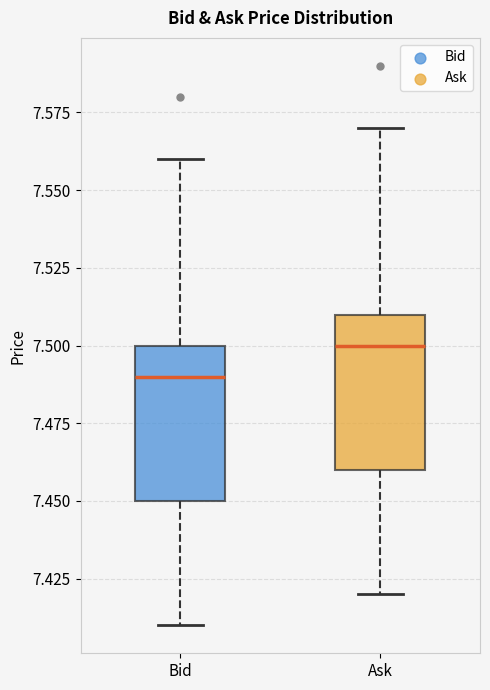

Reading left to right, transcribe this box plot: for each box, give where its median line is, the range the box spans, and where its two whiskers end, as read against the y-axis. The values are not printed on the chart, so give them approximately, as read against the axis.

Bid: median 7.49, box 7.45 to 7.50, whiskers 7.41 to 7.56
Ask: median 7.50, box 7.46 to 7.51, whiskers 7.42 to 7.57